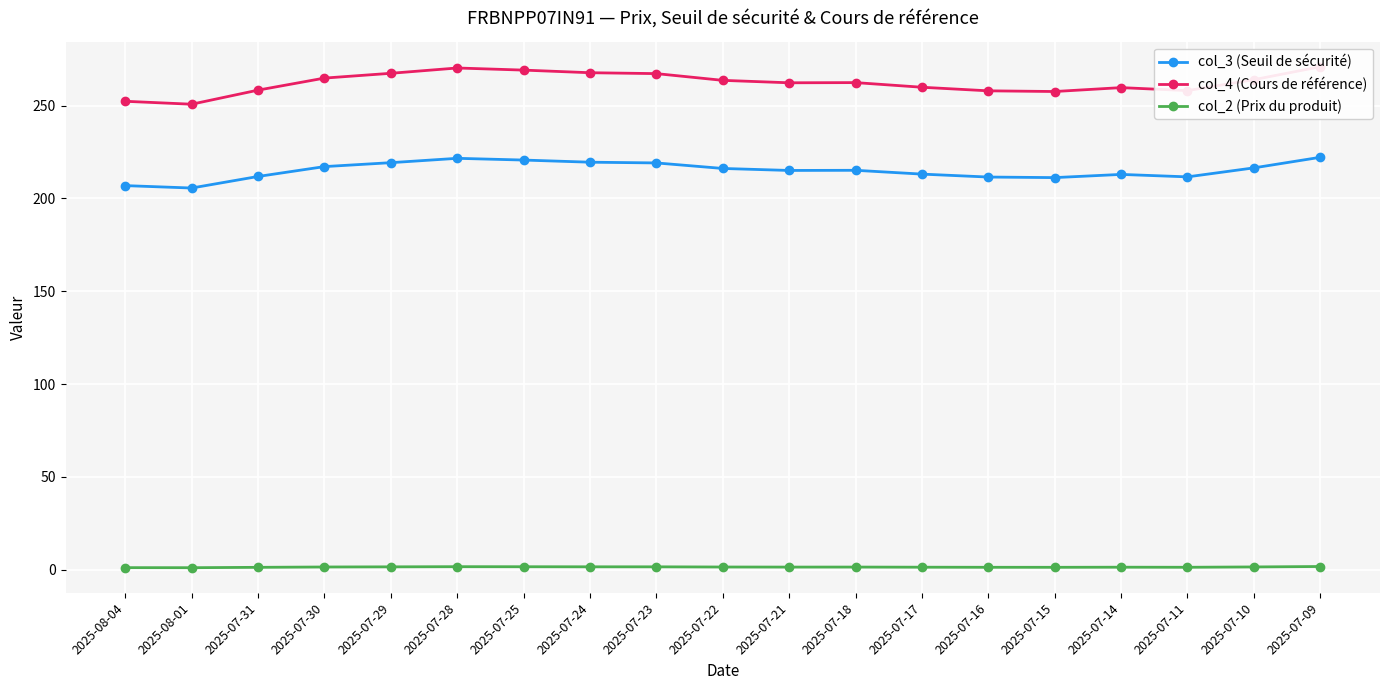

What position from the left is 2025-07-28?

6